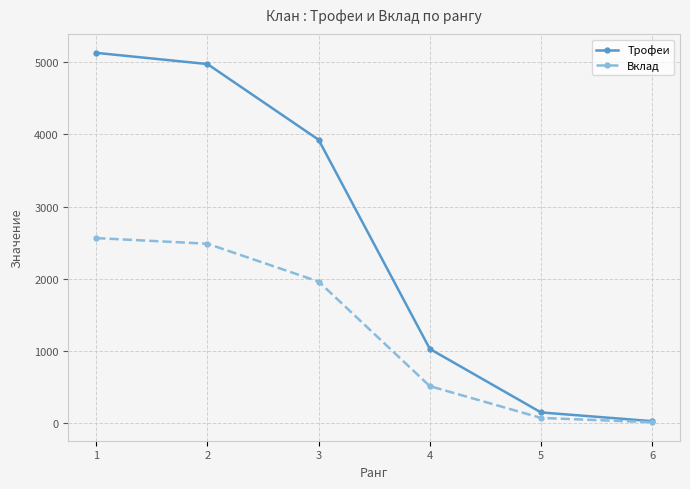

List the series in order of their peak value, highest first.

Трофеи, Вклад